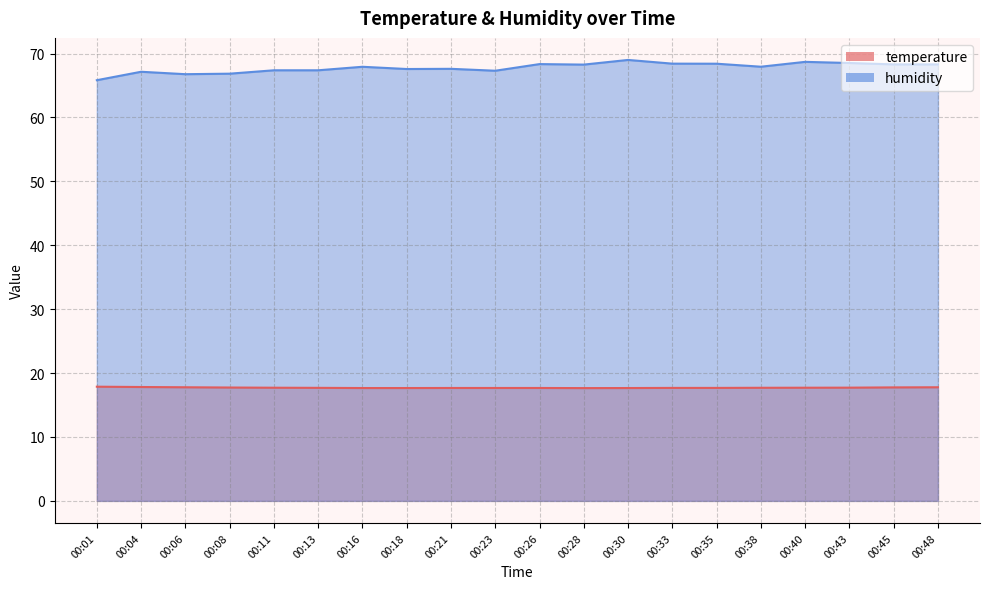

True or false: humidity and temperature cross at least once.

False